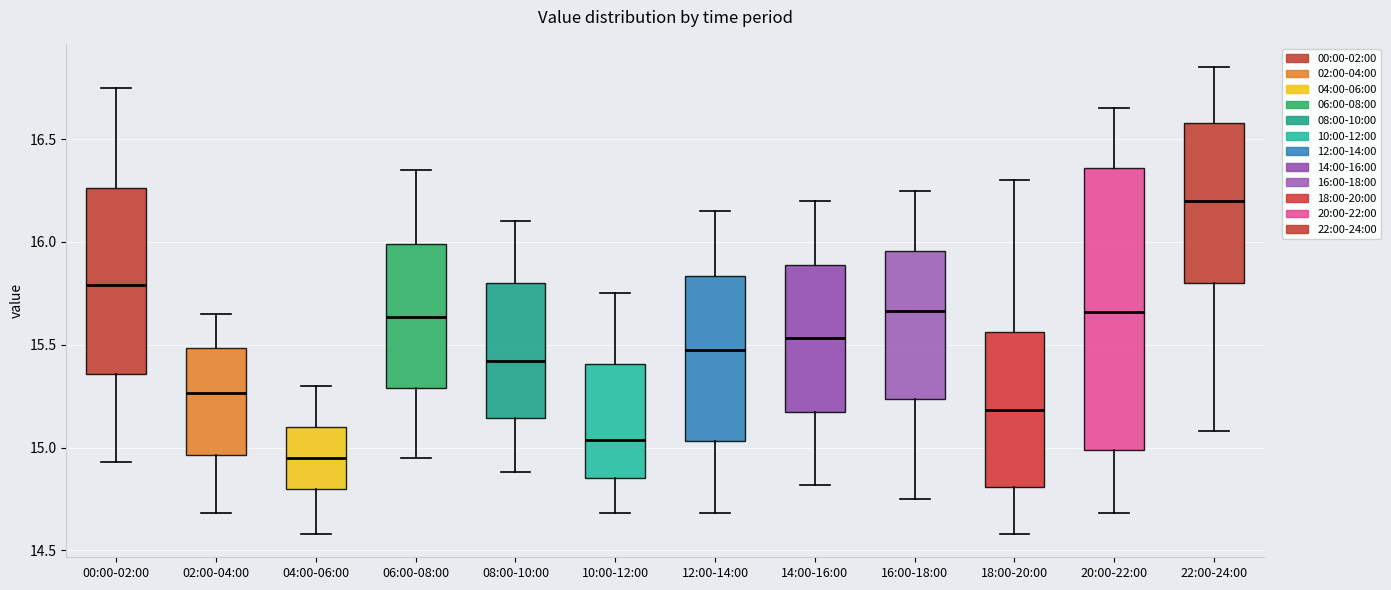

Where is the upper edge of the box for 08:00-10:00 on the y-axis? The values are not printed on the chart, so give them approximately, as read against the axis.

15.80